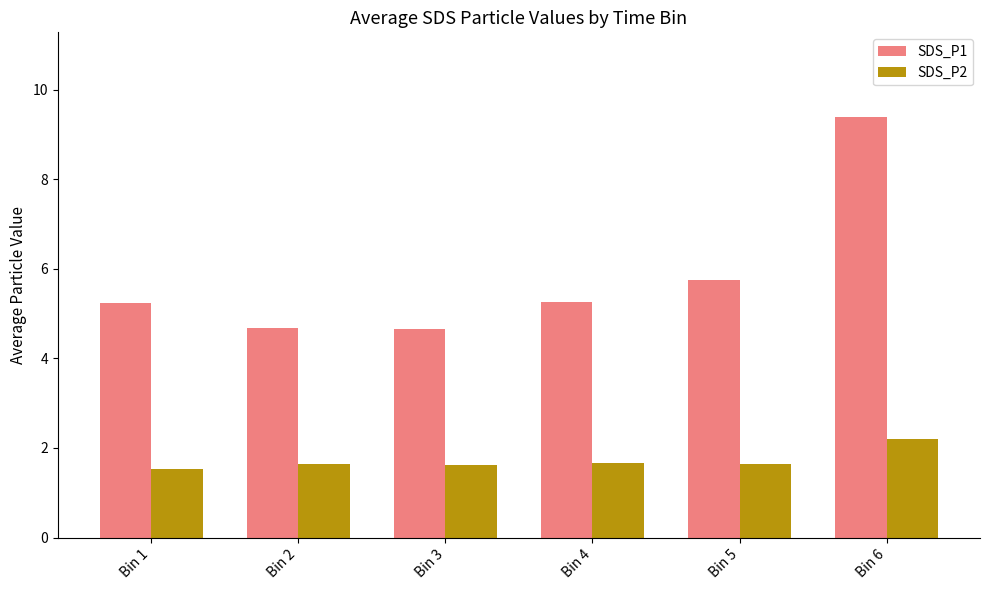

At which label does SDS_P2 reach its peak?

Bin 6